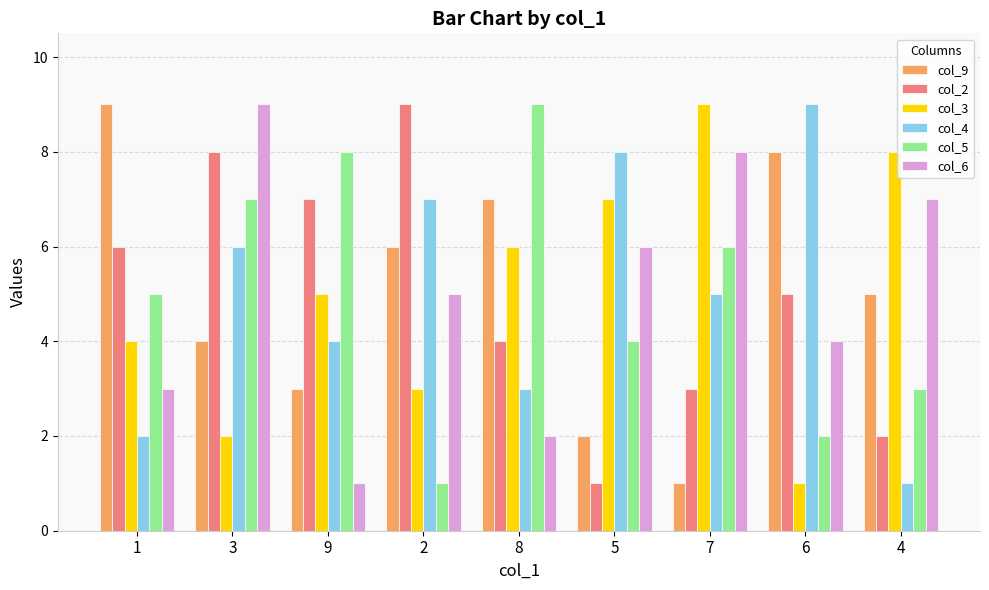

What is the label of the 8th bar from the right?

3